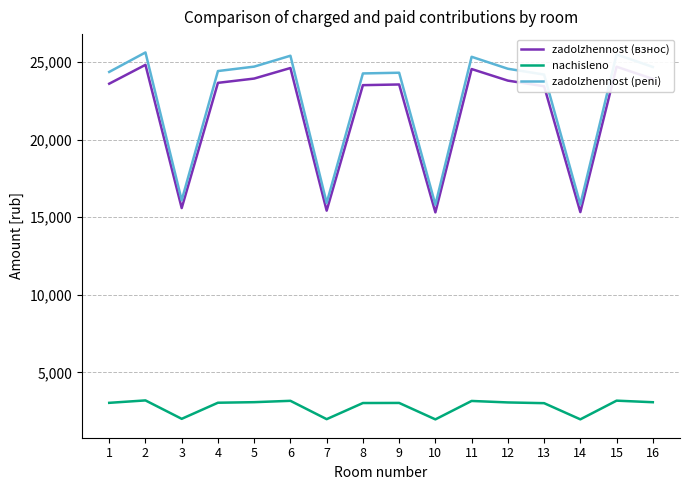

What is the difference between the zadolzhennost (взнос) values at 2 and 11?

270.9